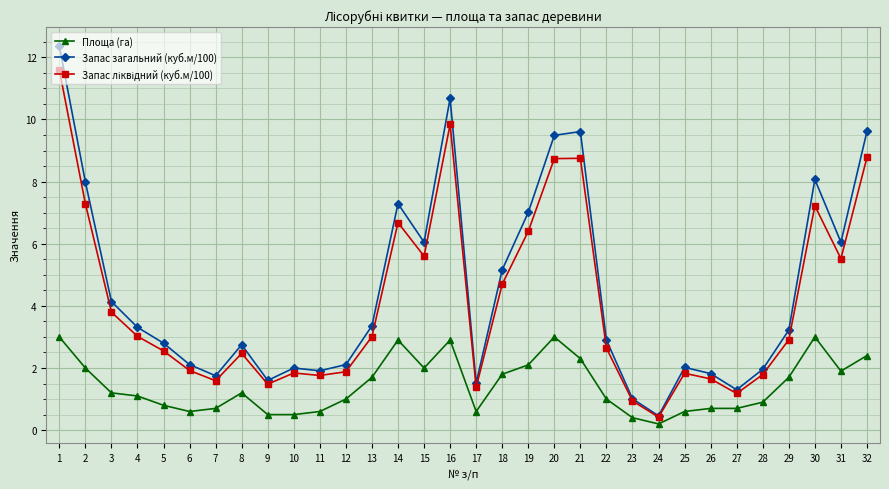

The Запас загальний (куб.м/100) series shows 7.3 at 14. True or false?

True